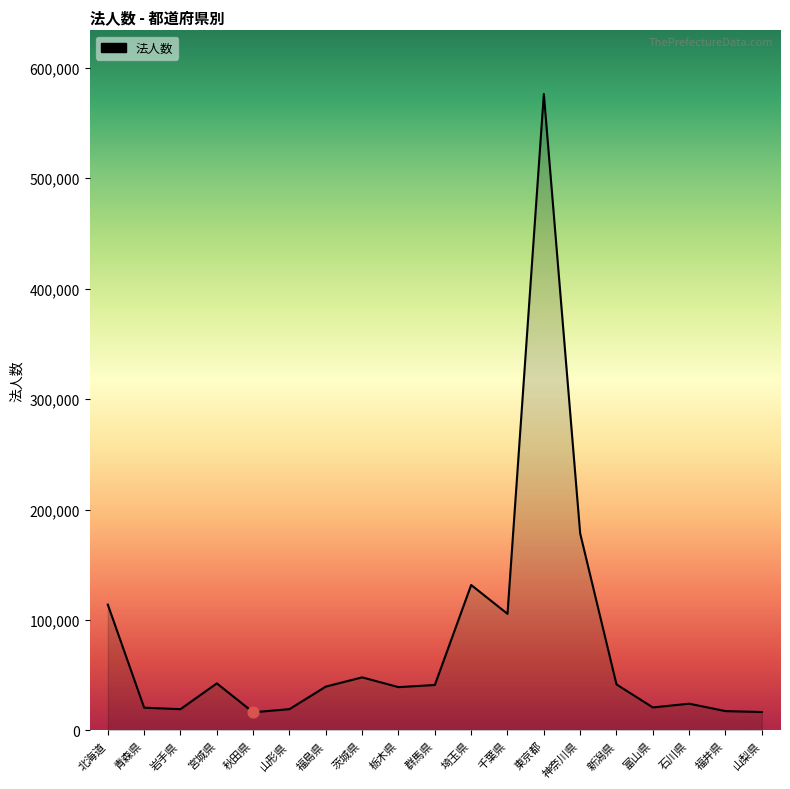

Between 山梨県 and 千葉県, which is larger?

千葉県